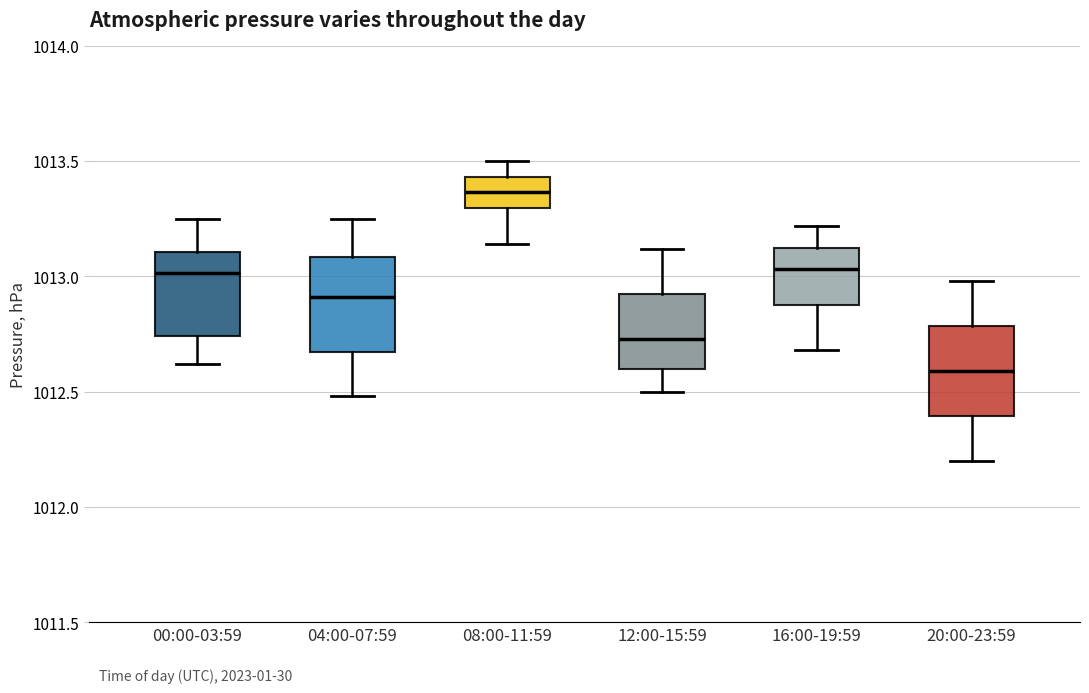

Where does the lower whisker of the box for 00:00-03:59 end on the y-axis? The values are not printed on the chart, so give them approximately, as read against the axis.

1012.60